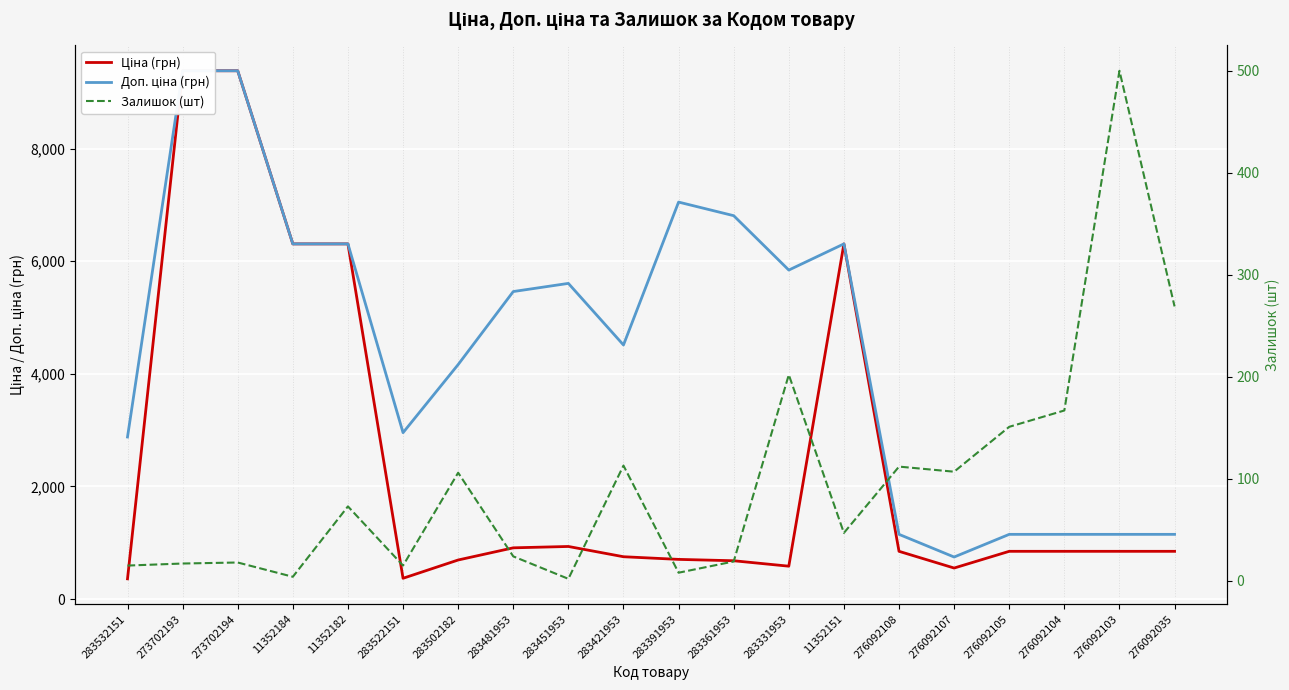

At which category does Доп. ціна (грн) reach its first local valley?

283522151